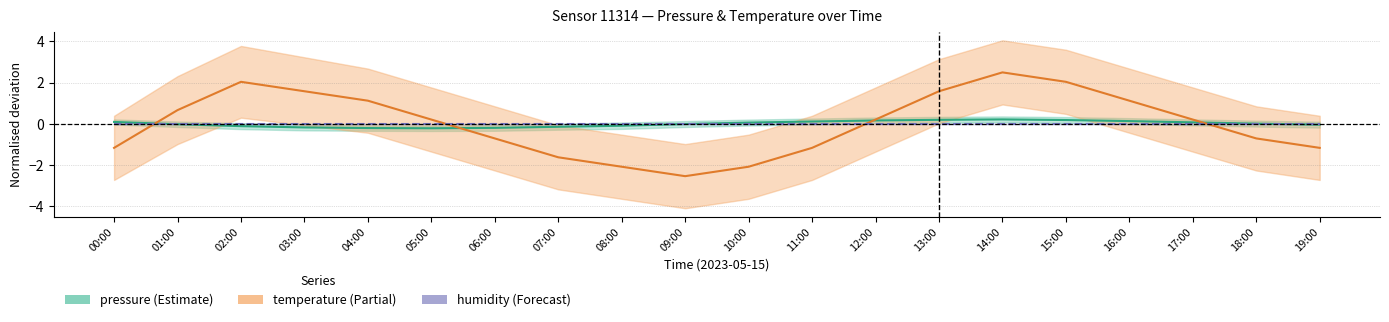

Which series has the largest total across all categories?

pressure